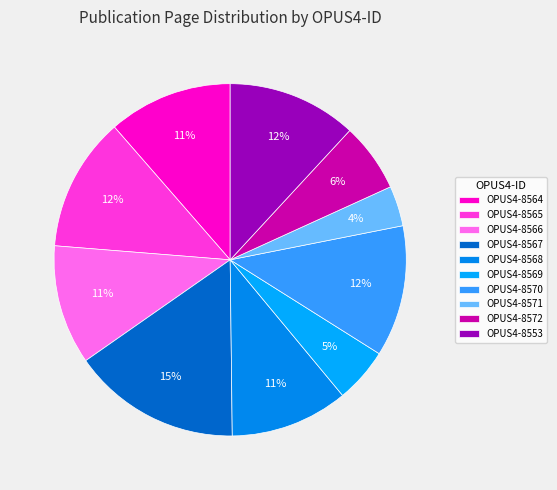

Count the number of slices in the pie.

10